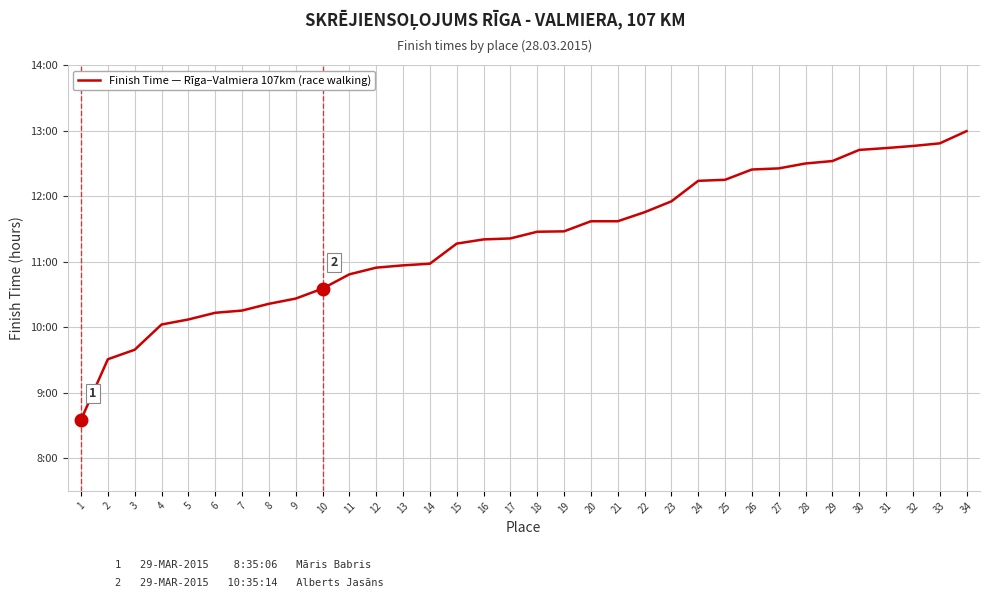

Reading right to left, list all the values displayed in this chart.

13.0	12.8	12.8	12.7	12.7	12.5	12.5	12.4	12.4	12.2	12.2	11.9	11.8	11.6	11.6	11.5	11.5	11.4	11.3	11.3	11.0	10.9	10.9	10.8	10.6	10.4	10.4	10.3	10.2	10.1	10.0	9.7	9.5	8.6